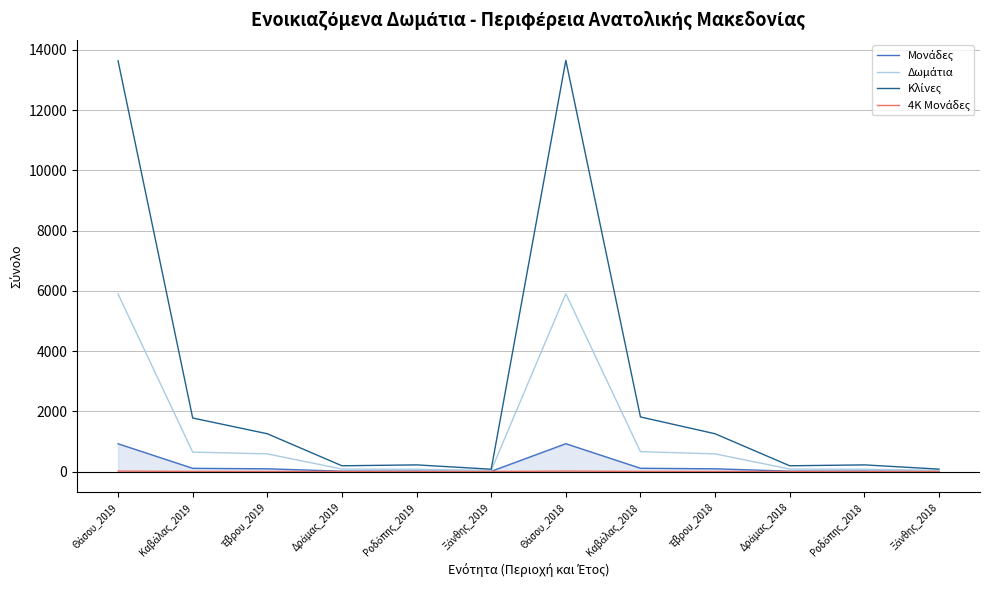

What is the greatest value displayed?

13656